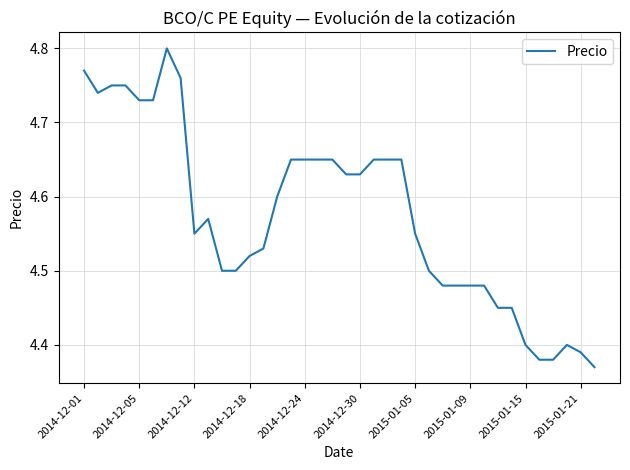

What is the difference between the maximum and minimum values?

0.4